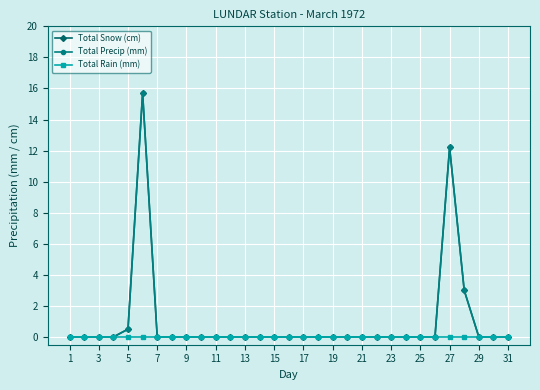

True or false: Total Precip (mm) and Total Rain (mm) intersect in this chart.

False